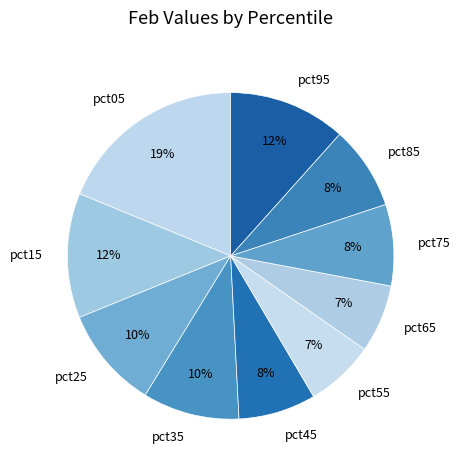

How many segments does this pie chart have?

10